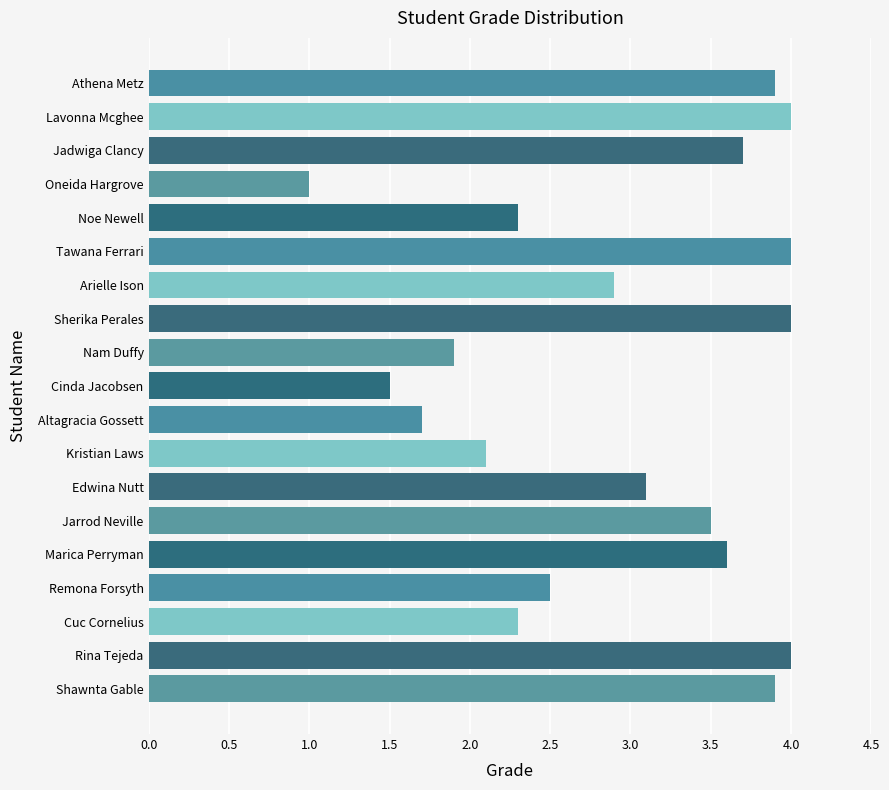

How many values exceed 3?

10